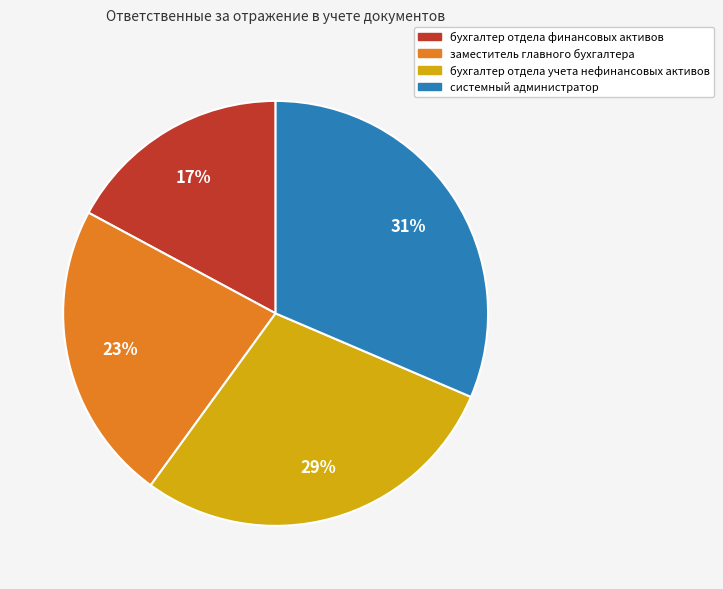

Is there a majority slice in this chart?

No